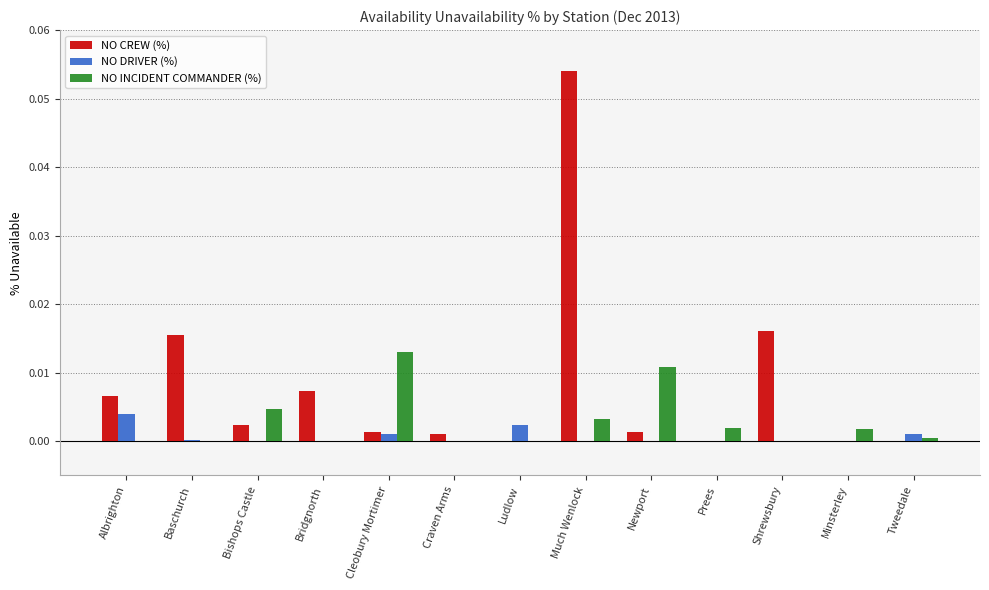

How many data points does each series have?

13